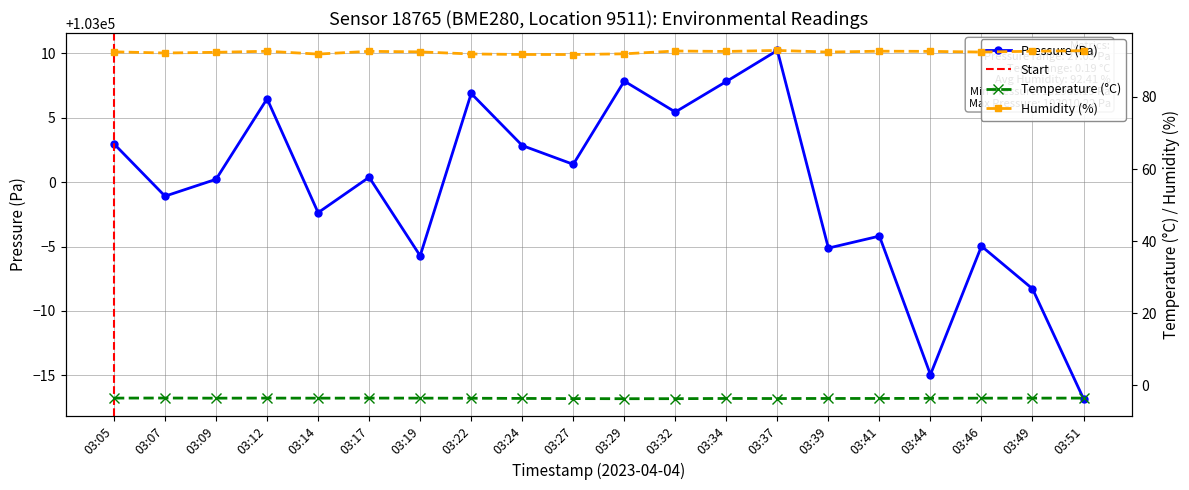

Reading left to right, list all the values displayed in this chart.

pressure: 03:05=103003.0	03:07=102998.9	03:09=103000.2	03:12=103006.5	03:14=102997.6	03:17=103000.4	03:19=102994.3	03:22=103006.9	03:24=103002.8	03:27=103001.4	03:29=103007.8	03:32=103005.4	03:34=103007.8	03:37=103010.2	03:39=102994.9	03:41=102995.8	03:44=102985.1	03:46=102995.0	03:49=102991.7	03:51=102983.2
temperature: 03:05=-3.5	03:07=-3.5	03:09=-3.5	03:12=-3.5	03:14=-3.5	03:17=-3.5	03:19=-3.5	03:22=-3.5	03:24=-3.6	03:27=-3.6	03:29=-3.7	03:32=-3.7	03:34=-3.6	03:37=-3.6	03:39=-3.6	03:41=-3.6	03:44=-3.6	03:46=-3.5	03:49=-3.5	03:51=-3.5
humidity: 03:05=92.5	03:07=92.2	03:09=92.4	03:12=92.7	03:14=91.9	03:17=92.7	03:19=92.5	03:22=91.9	03:24=91.8	03:27=91.8	03:29=92.0	03:32=92.7	03:34=92.6	03:37=92.9	03:39=92.5	03:41=92.7	03:44=92.6	03:46=92.5	03:49=92.7	03:51=92.8